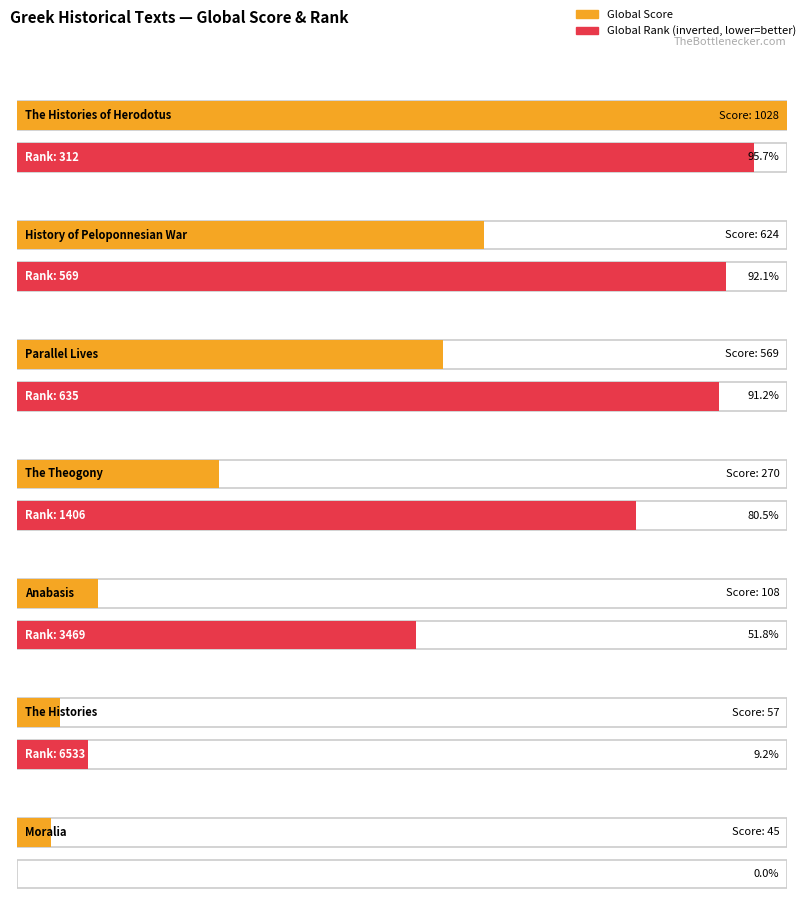

At which label is Global Score closest to 536?

Parallel Lives